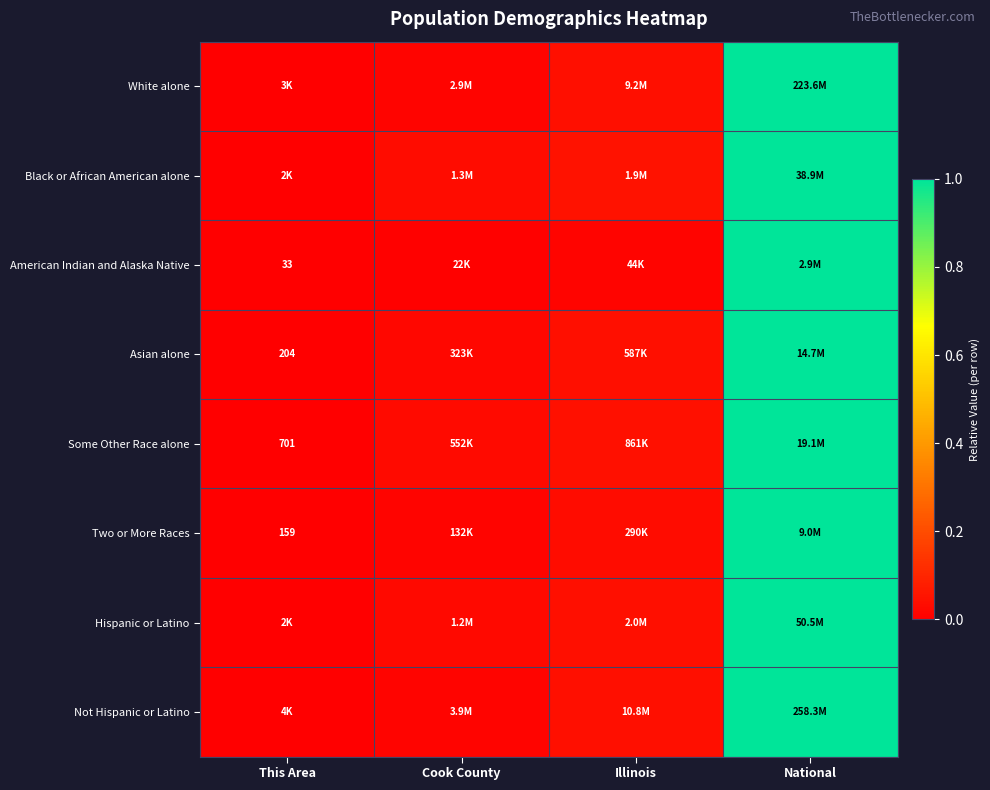

Which category has the highest value in the American Indian and Alaska Native series?

National